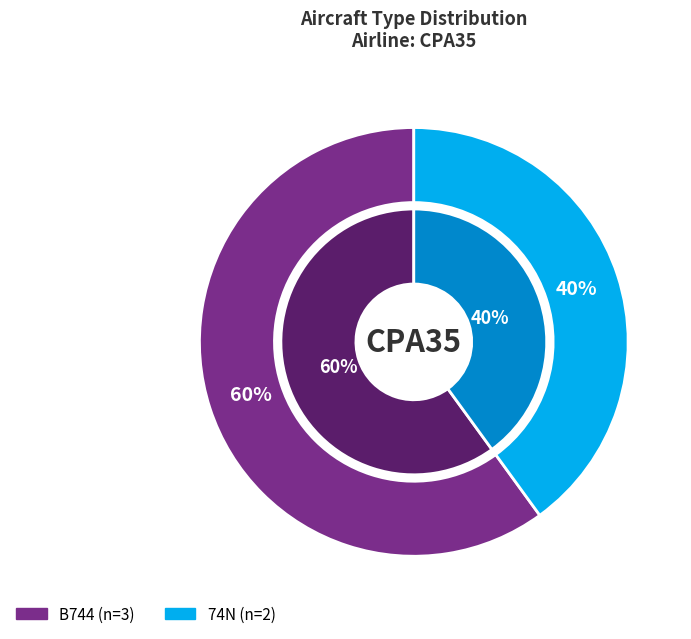

How many segments does this pie chart have?

2